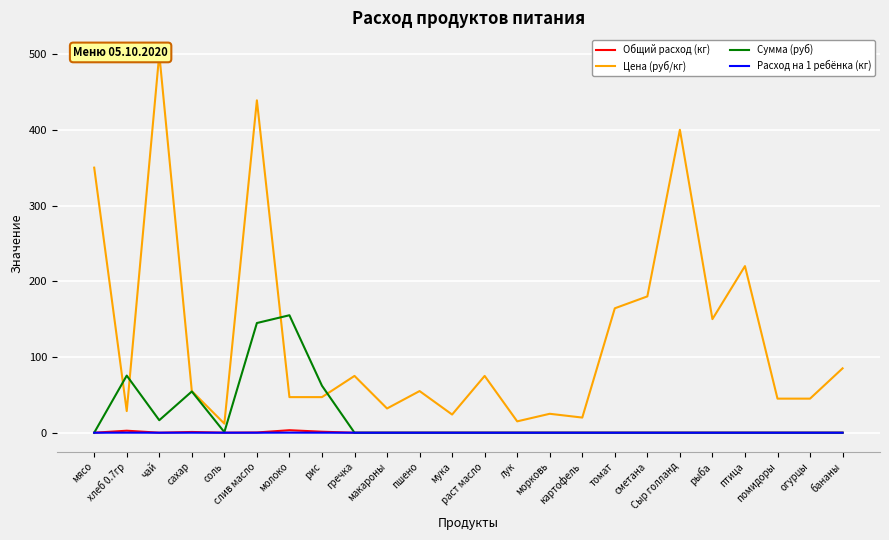

At which category does Цена (руб/кг) reach its first local peak?

чай